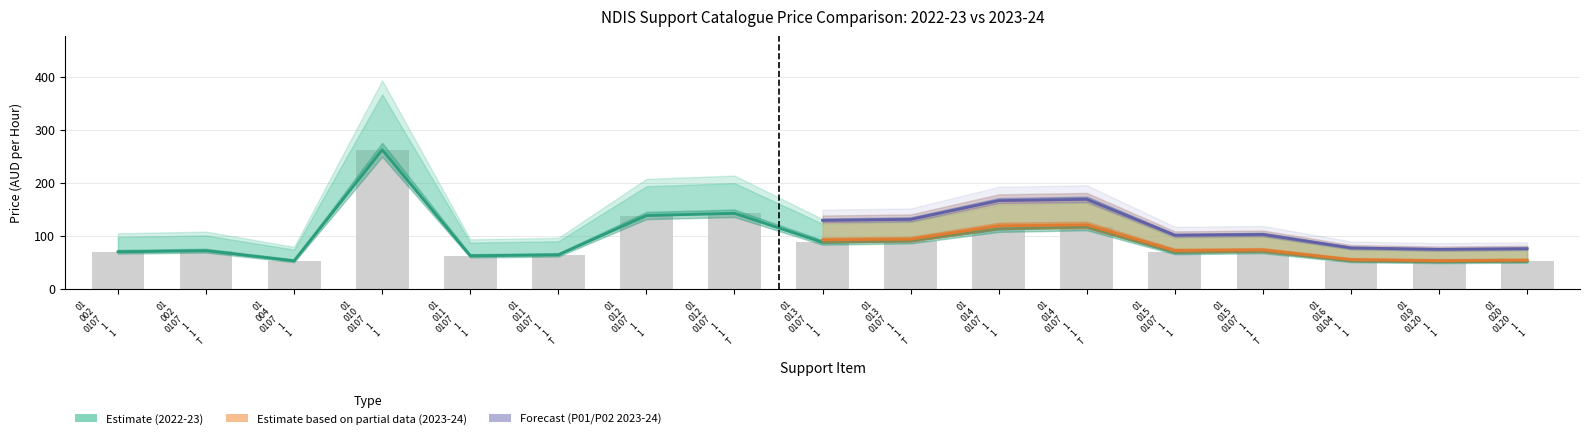

What is the difference between the P02 2022-23 values at 01_012_0107_1_1_T and 01_013_0107_1_1_T?

78.3